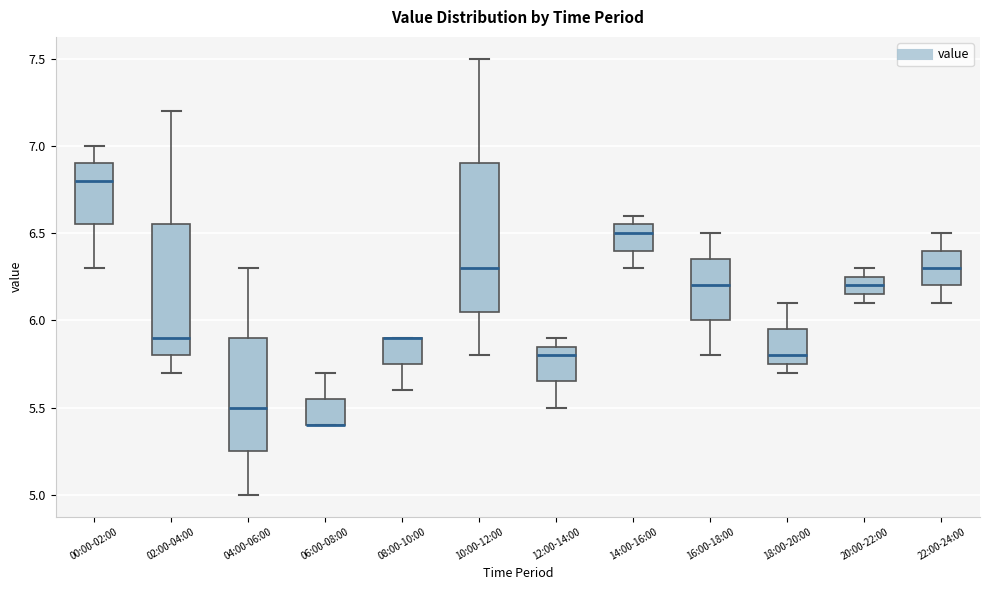

Reading left to right, transcribe this box plot: for each box, give where its median line is, the range the box spans, and where its two whiskers end, as read against the y-axis. The values are not printed on the chart, so give them approximately, as read against the axis.

00:00-02:00: median 6.80, box 6.55 to 6.90, whiskers 6.30 to 7.00
02:00-04:00: median 5.90, box 5.80 to 6.55, whiskers 5.70 to 7.20
04:00-06:00: median 5.50, box 5.25 to 5.90, whiskers 5.00 to 6.30
06:00-08:00: median 5.40 (drawn on the box's lower edge), box 5.40 to 5.55, whiskers 5.40 to 5.70
08:00-10:00: median 5.90 (drawn on the box's upper edge), box 5.75 to 5.90, whiskers 5.60 to 5.90
10:00-12:00: median 6.30, box 6.05 to 6.90, whiskers 5.80 to 7.50
12:00-14:00: median 5.80, box 5.65 to 5.85, whiskers 5.50 to 5.90
14:00-16:00: median 6.50, box 6.40 to 6.55, whiskers 6.30 to 6.60
16:00-18:00: median 6.20, box 6.00 to 6.35, whiskers 5.80 to 6.50
18:00-20:00: median 5.80, box 5.75 to 5.95, whiskers 5.70 to 6.10
20:00-22:00: median 6.20, box 6.15 to 6.25, whiskers 6.10 to 6.30
22:00-24:00: median 6.30, box 6.20 to 6.40, whiskers 6.10 to 6.50